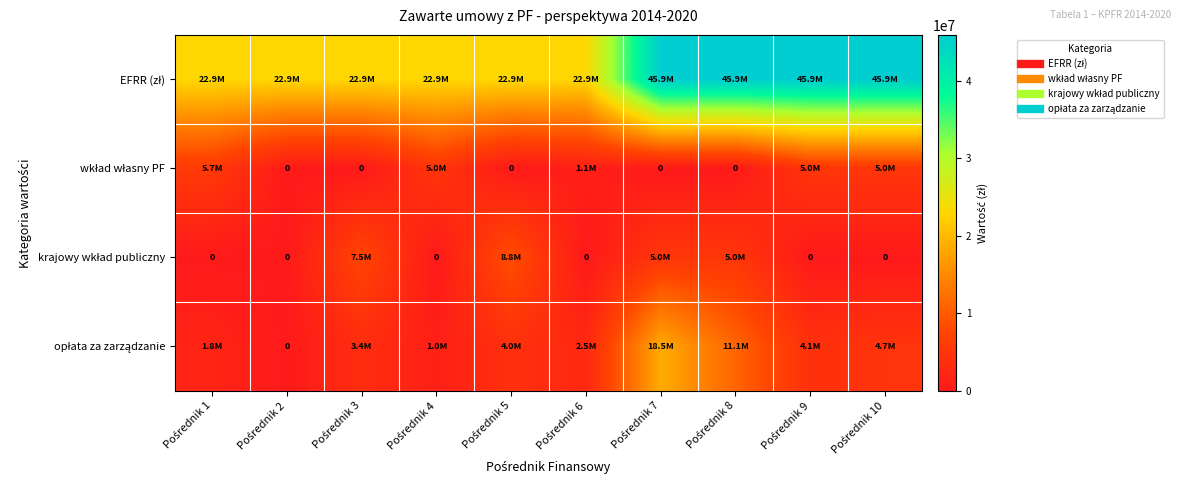

Which has a higher value, Pośrednik 3 or Pośrednik 4?

Pośrednik 3